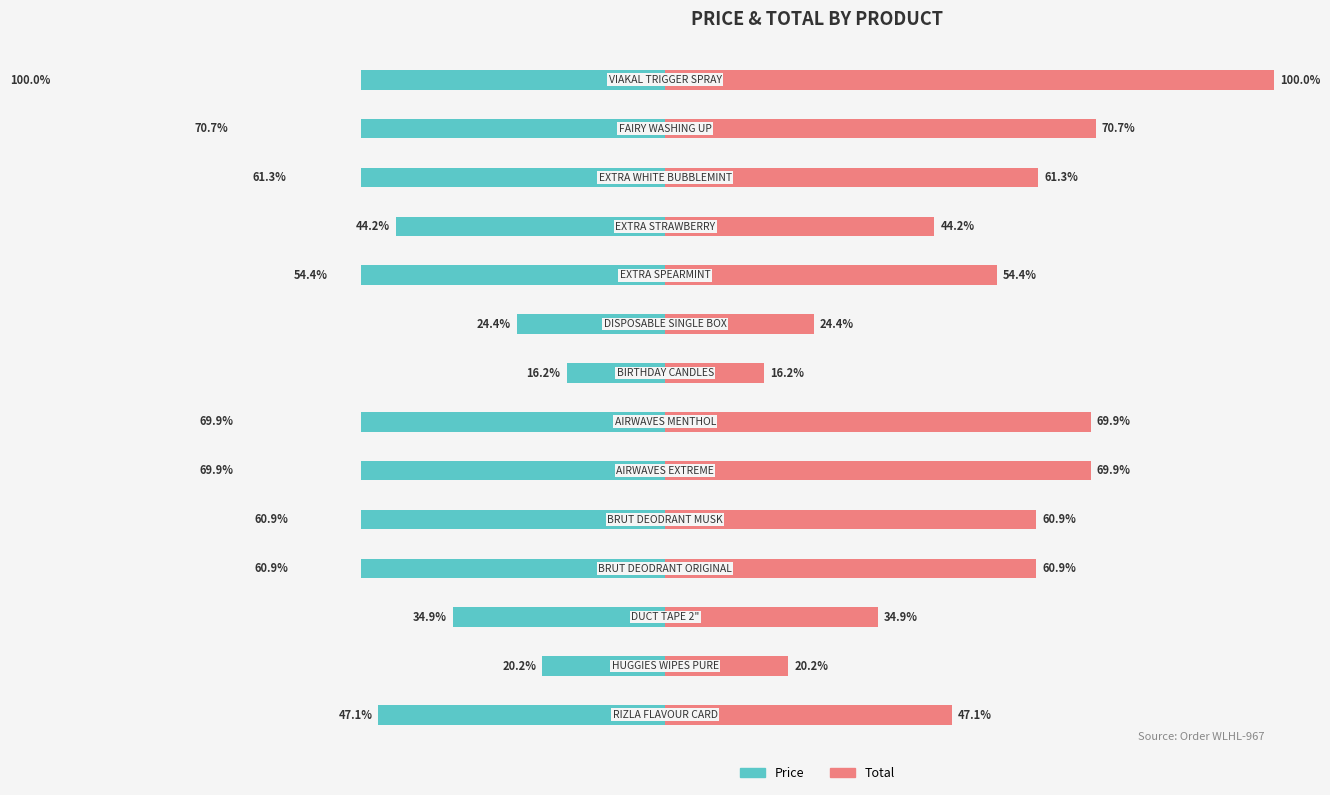

What is the sum of the Total values at 0 and 9?

101.5